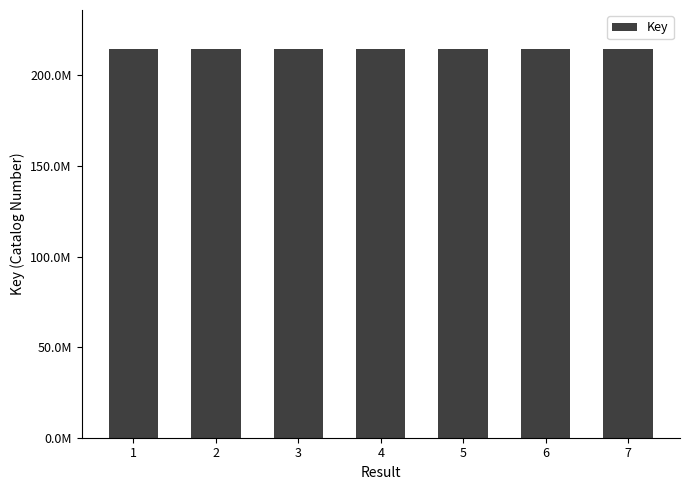

What is the average value?

214688311